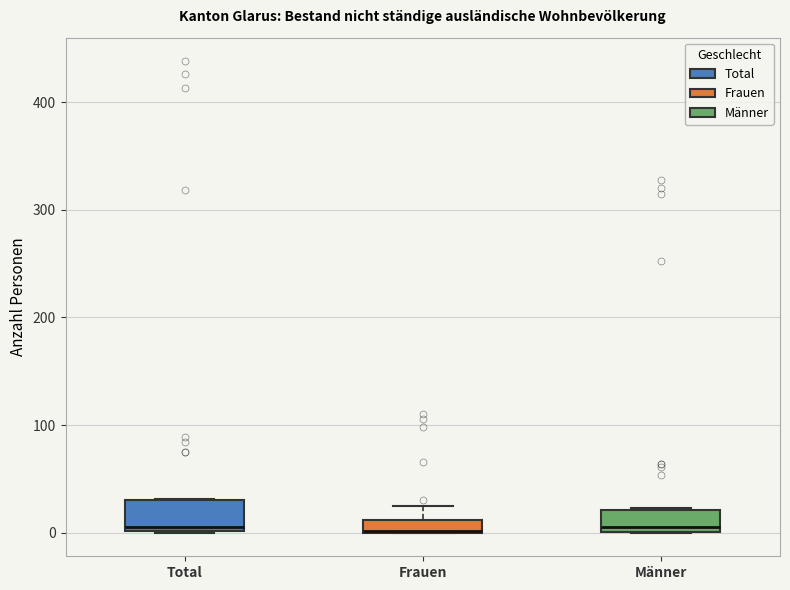

Where does the median line of the box for Total sit on the y-axis? The values are not printed on the chart, so give them approximately, as read against the axis.

10